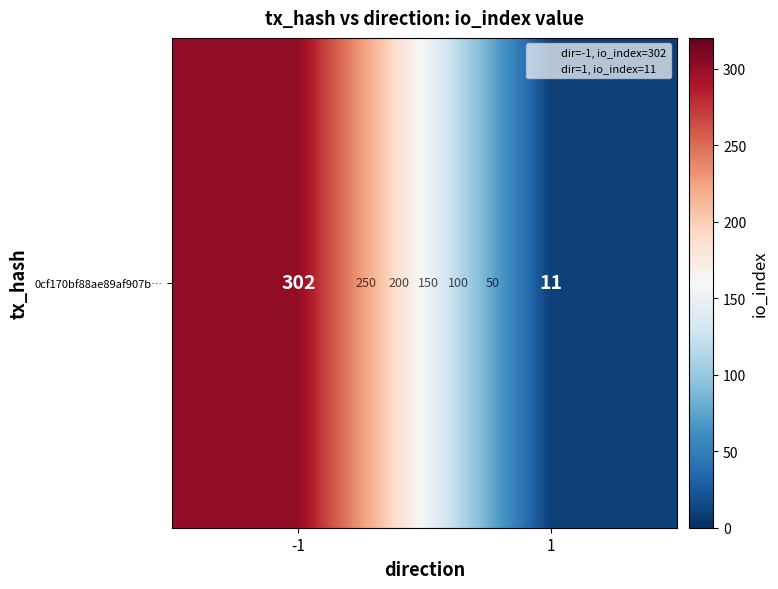

At which label is the value closest to 156?

1